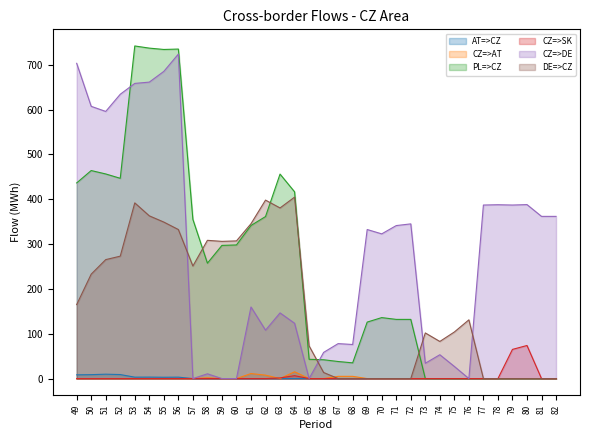

What is the spread (max minus min) of values at 53?

741.7